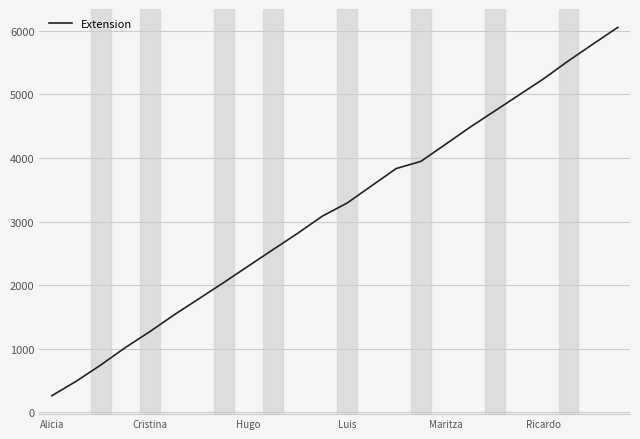

What is the difference between the second highest and second lowest values?

5302